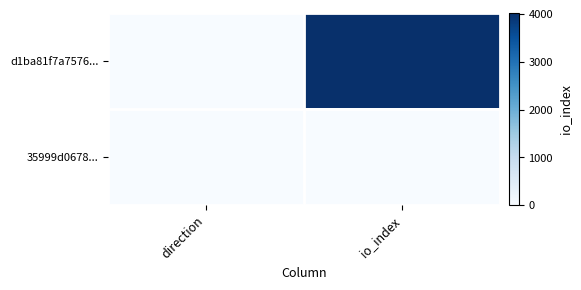

Count the number of categories in the chart.

2